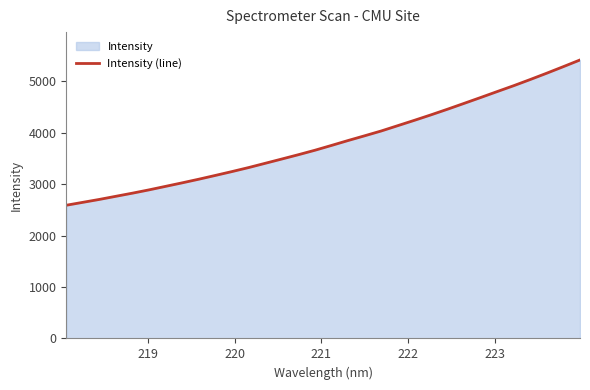

What is the minimum value shown in the chart?

2589.7